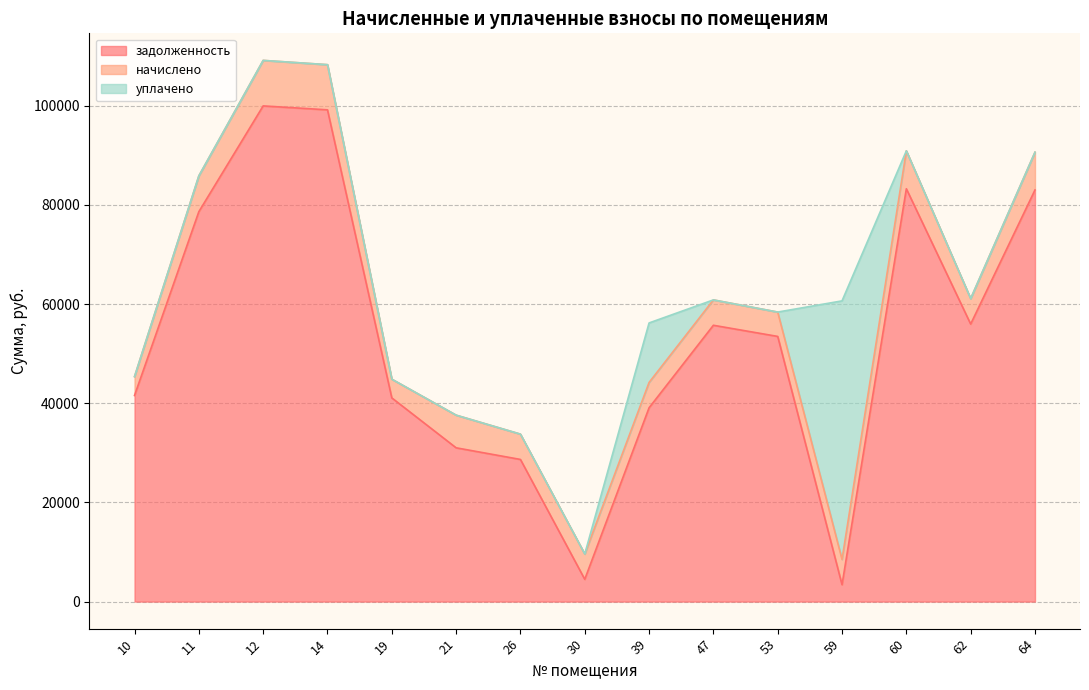

Where does the задолженность series first go above 53465?

11